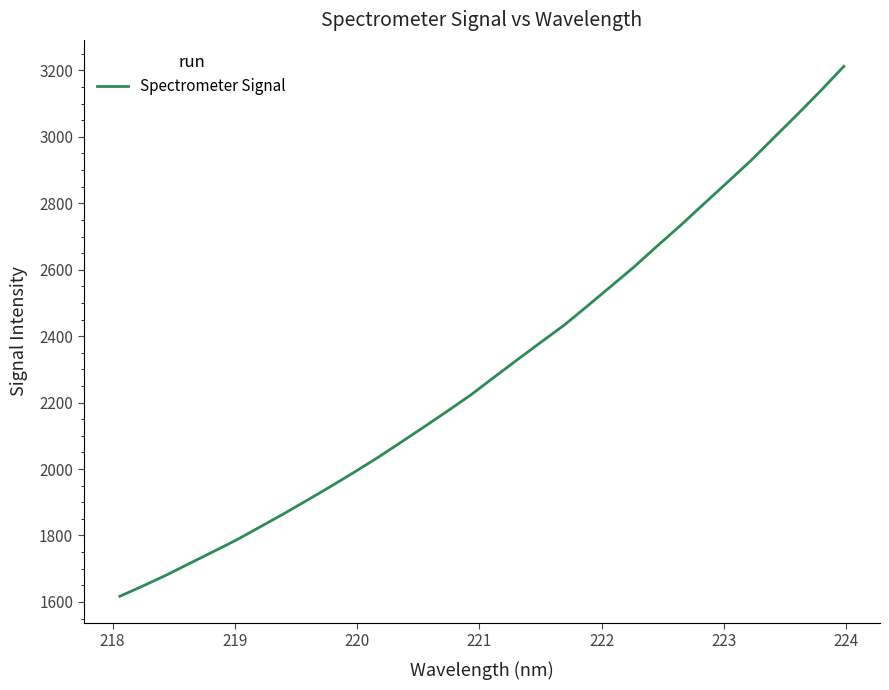

What is the greatest value displayed?

3212.2